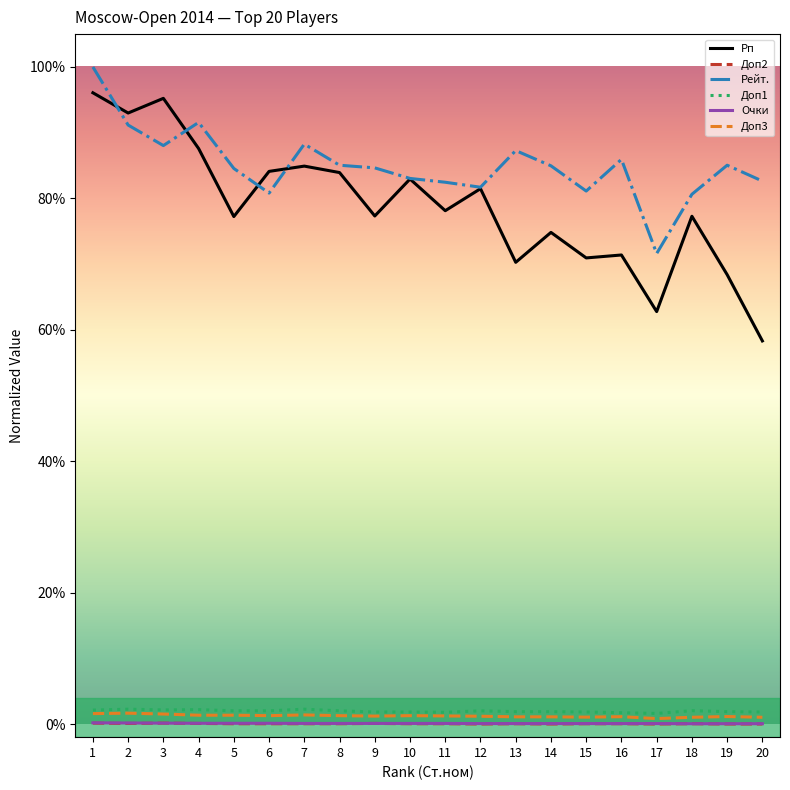

Does the chart have visible grid lines?

No